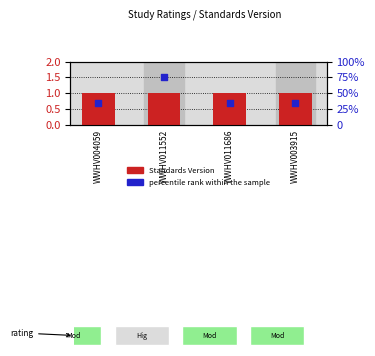

What is the total value across all series at WWHV003915?

36